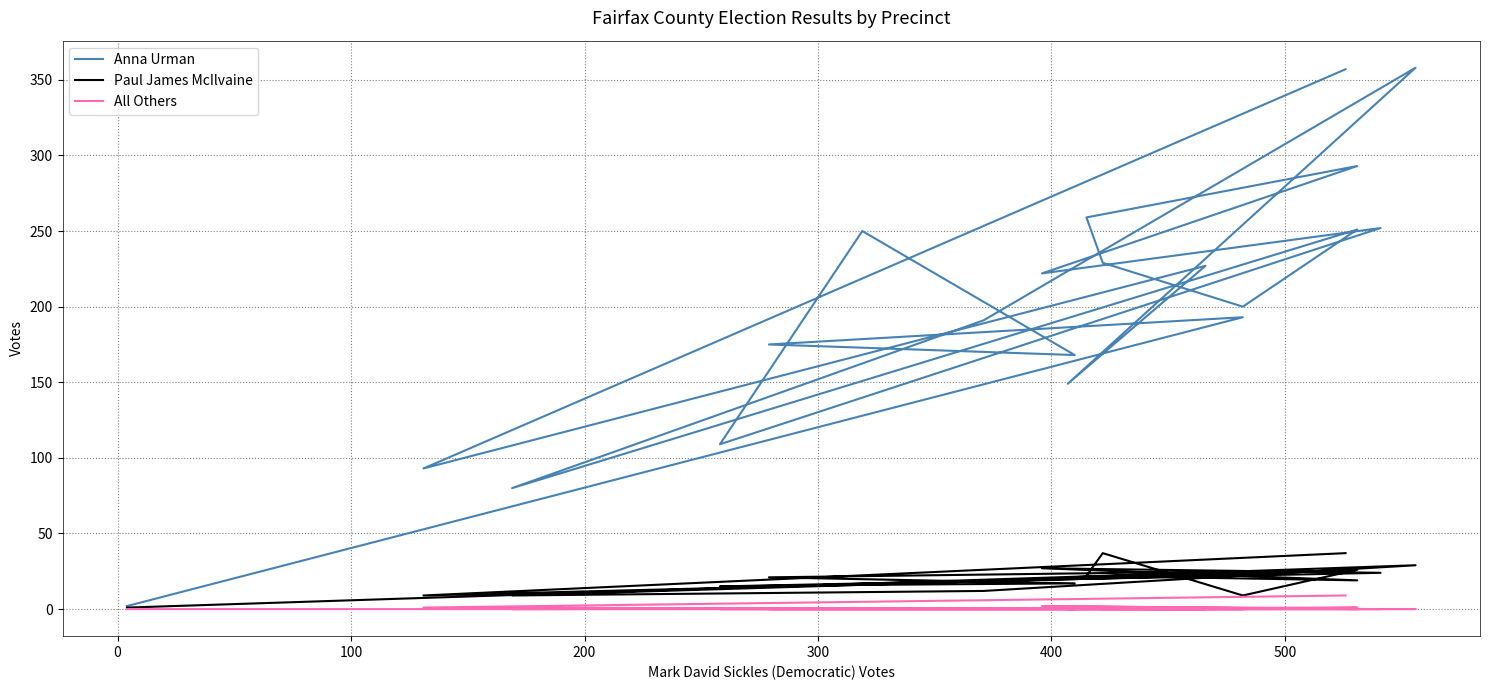

True or false: All Others and Paul James McIlvaine intersect in this chart.

False